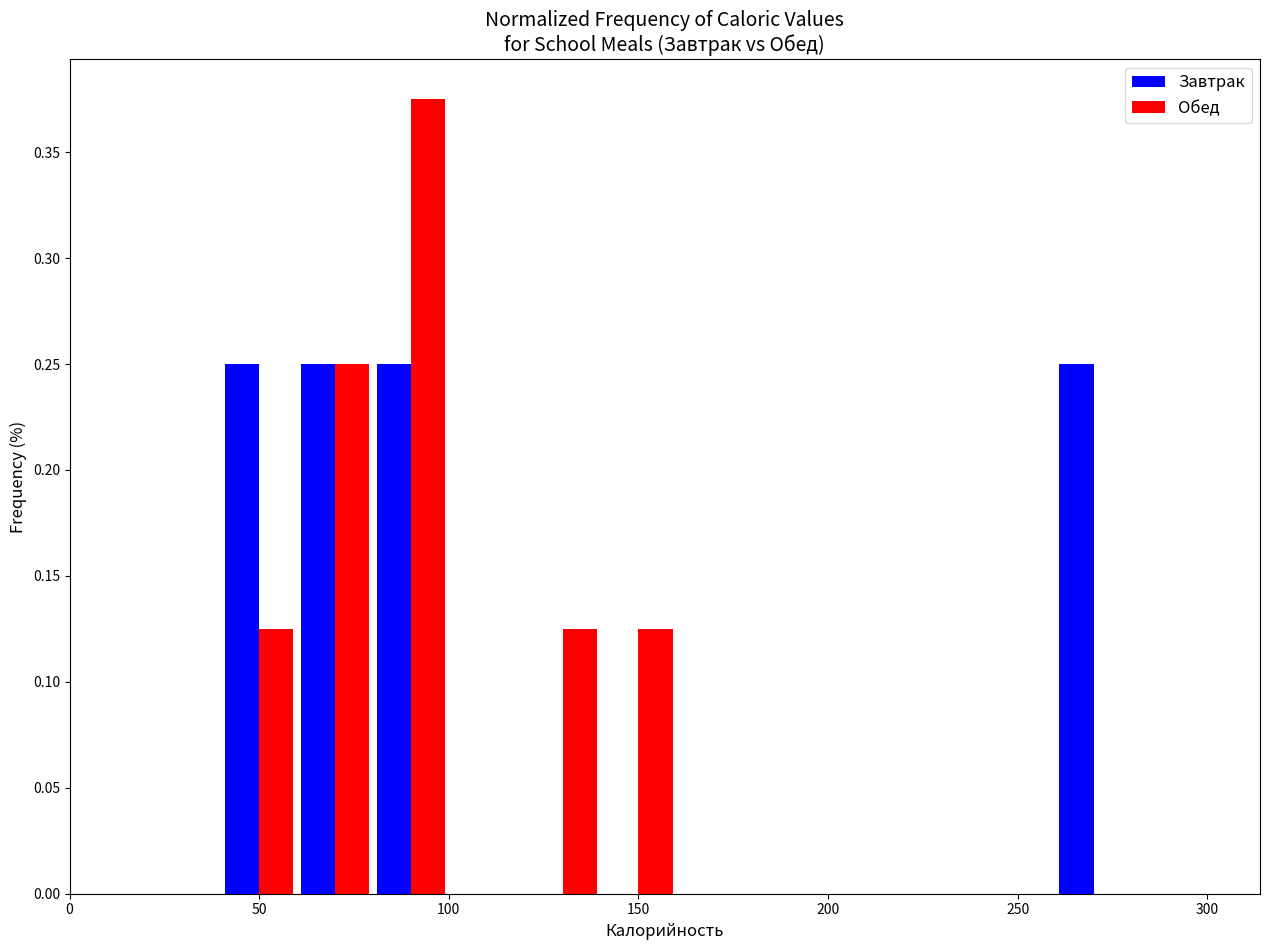

Reading left to right, transcribe this chart: for each range on the x-axis, give the height of each series' bar. The values are not printed on the chart, so give them approximately, as read against the axis.

0 to 20: Завтрак=0	Обед=0
20 to 40: Завтрак=0	Обед=0
40 to 60: Завтрак=0.250	Обед=0.125
60 to 80: Завтрак=0.250	Обед=0.250
80 to 100: Завтрак=0.250	Обед=0.375
100 to 120: Завтрак=0	Обед=0
120 to 140: Завтрак=0	Обед=0.125
140 to 160: Завтрак=0	Обед=0.125
160 to 180: Завтрак=0	Обед=0
180 to 200: Завтрак=0	Обед=0
200 to 220: Завтрак=0	Обед=0
220 to 240: Завтрак=0	Обед=0
240 to 260: Завтрак=0	Обед=0
260 to 280: Завтрак=0.250	Обед=0
280 to 300: Завтрак=0	Обед=0